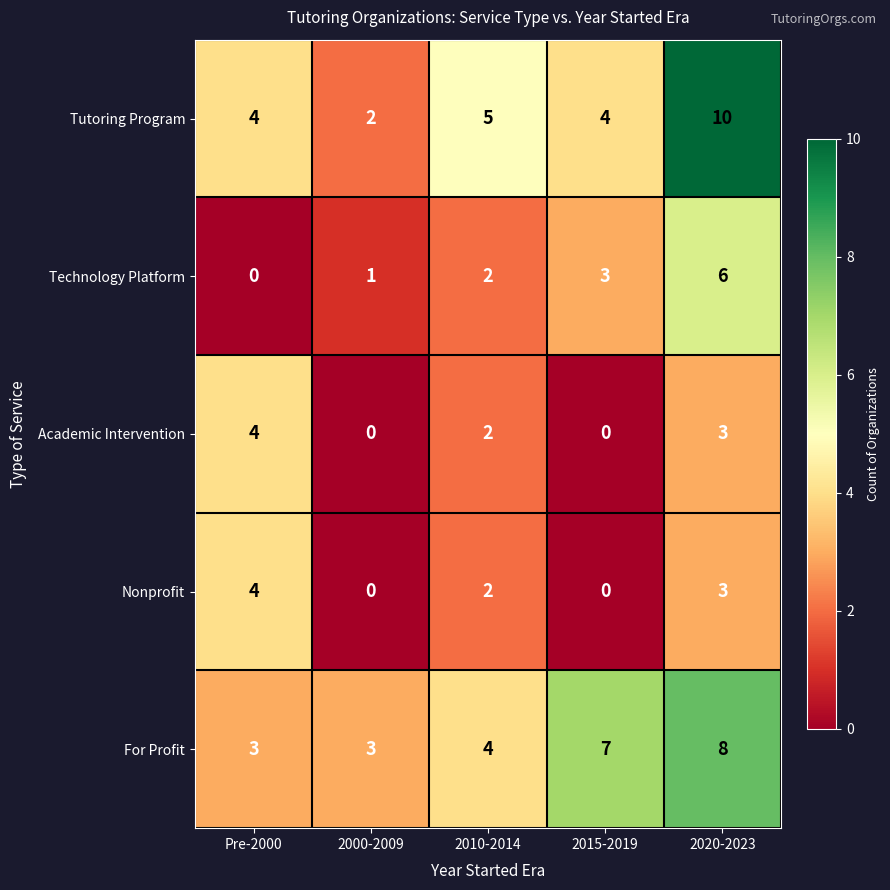

Which series has the largest range (max minus min)?

Tutoring Program